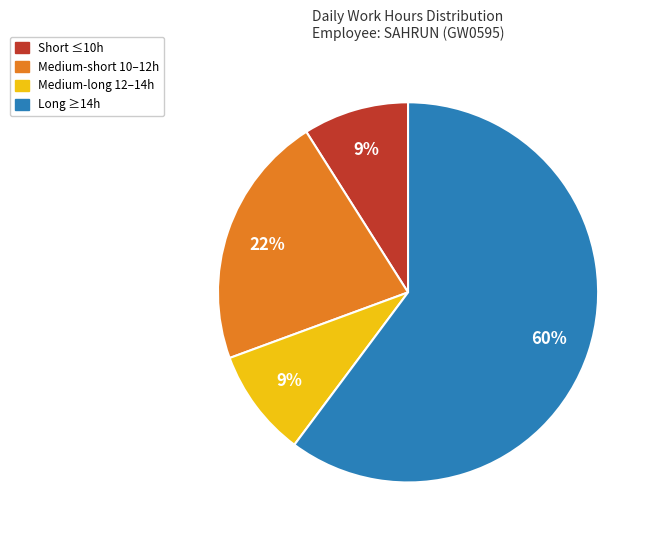

To the nearest percent, what is the difference between the largest and smallest slice percentages?

51%